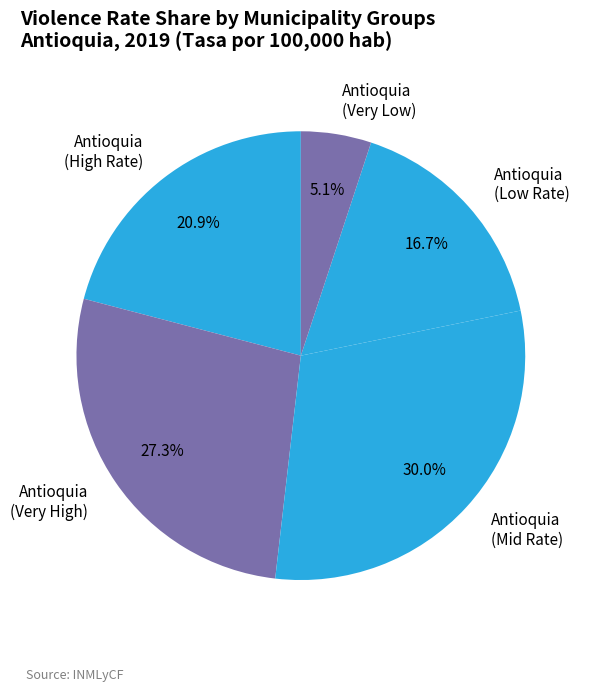

Which slice is the smallest?

Antioquia (Very Low)